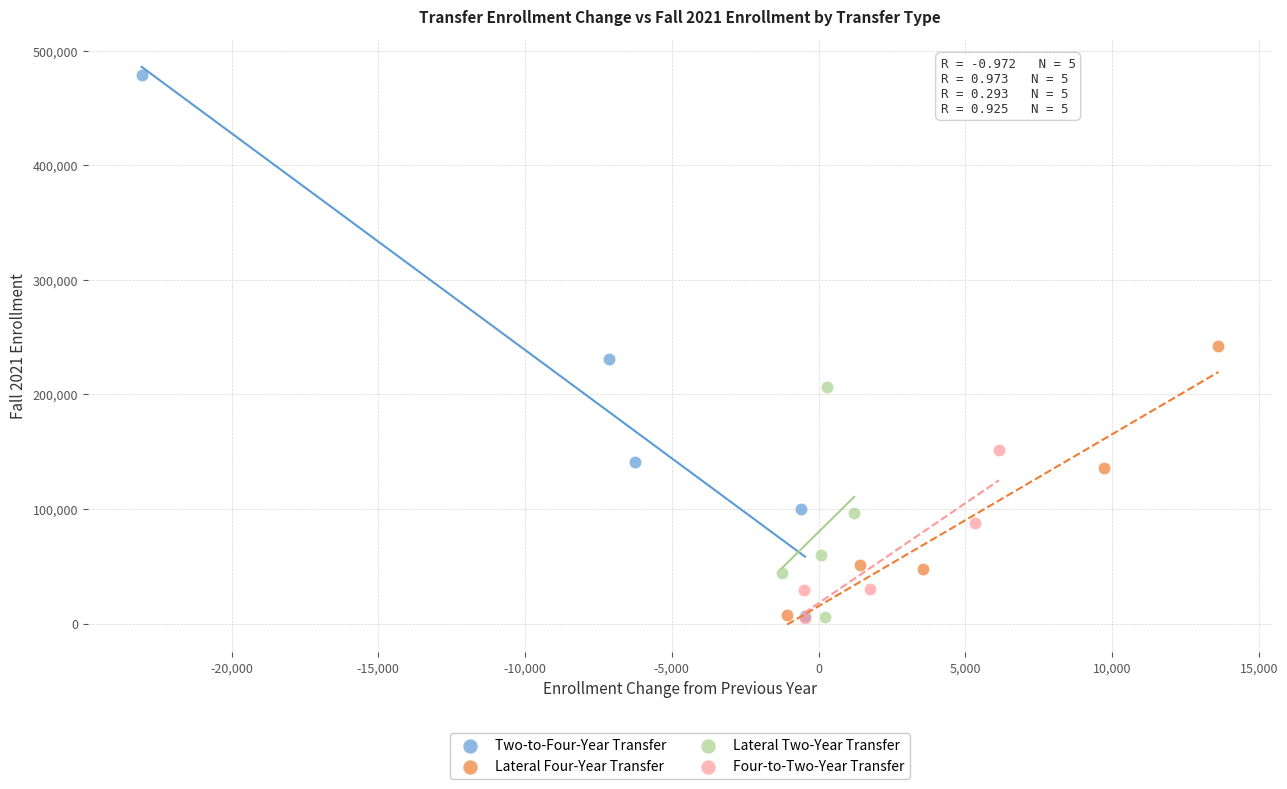

Which series reaches the maximum Y coordinate?

Two-to-Four-Year Transfer